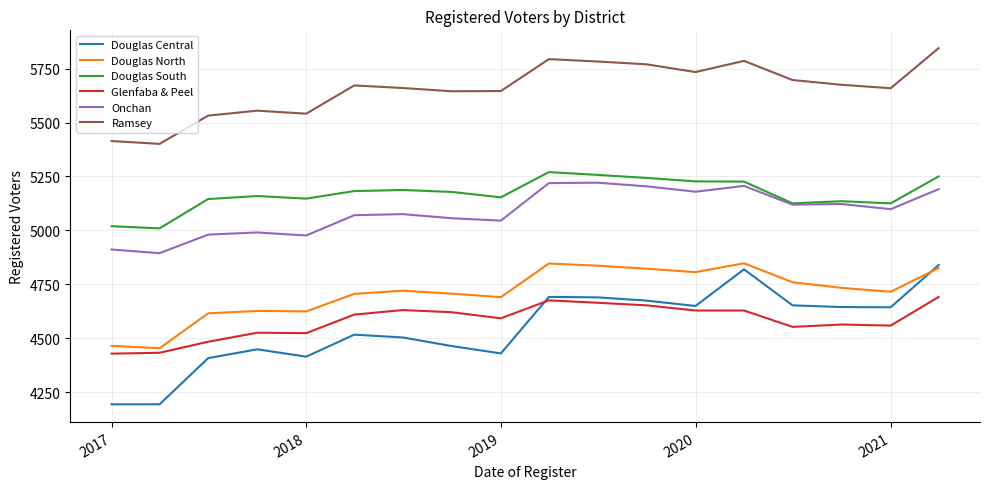

True or false: Ramsey and Onchan intersect in this chart.

False